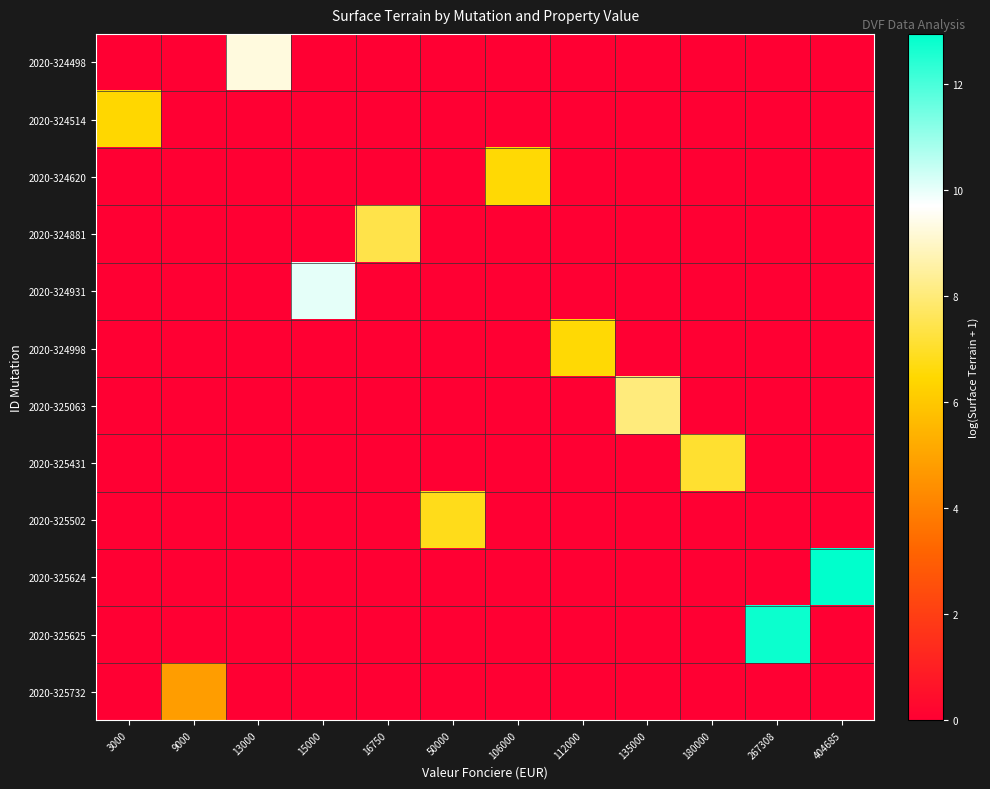

What is the difference between the highest and lowest values at 3000?

6.4